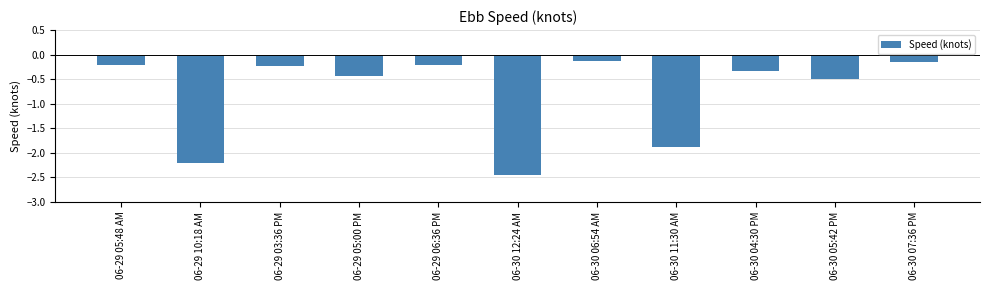

What position from the right is 06-30 06:54 AM?

5